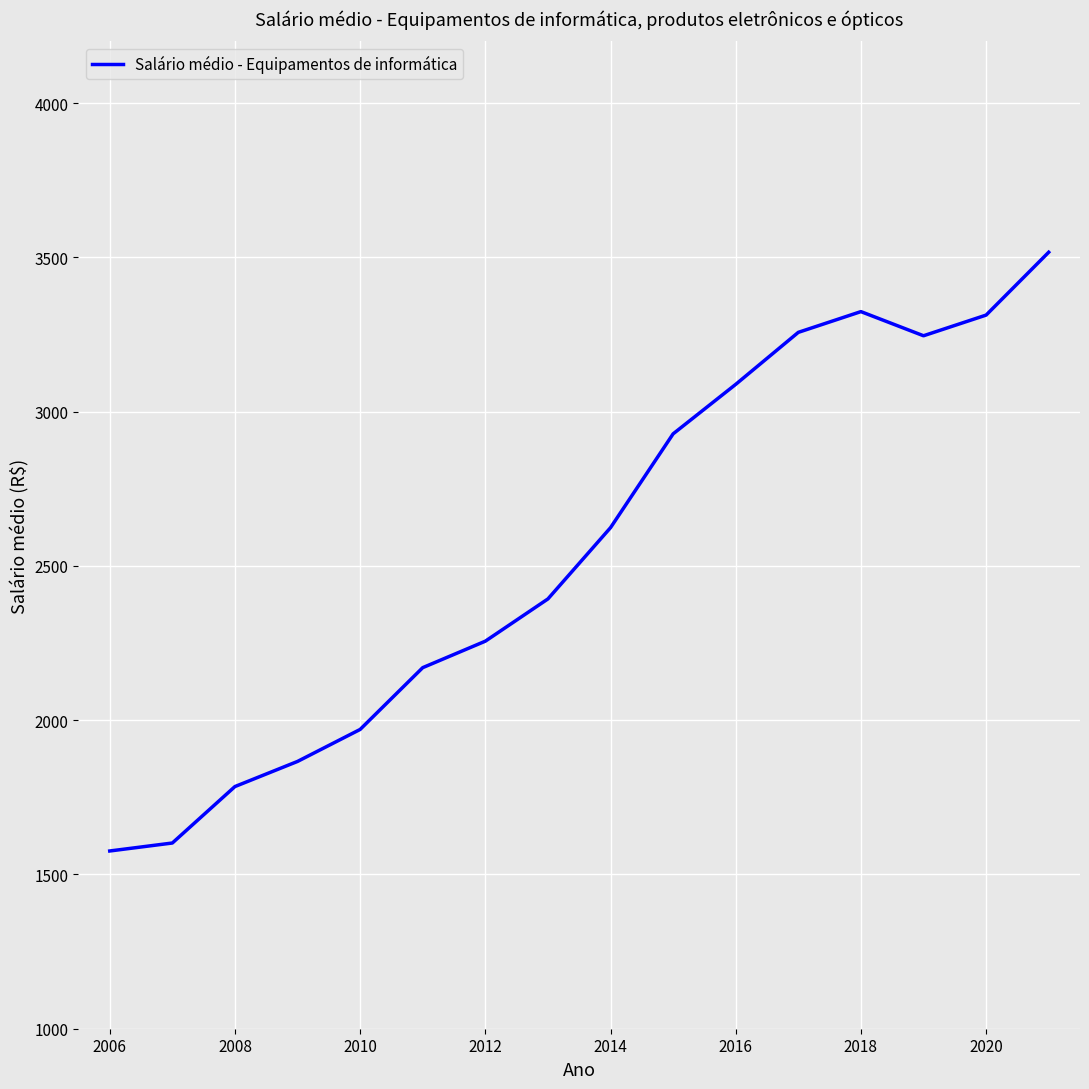

What is the minimum value shown in the chart?

1576.0